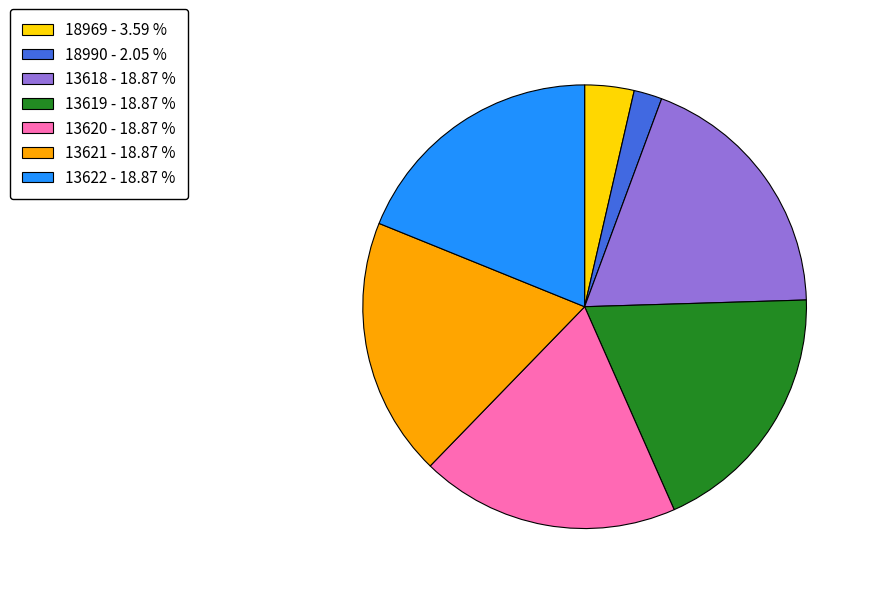

Combined, do 18990 - 2.05 % and 13622 - 18.87 % account for over 50%?

No